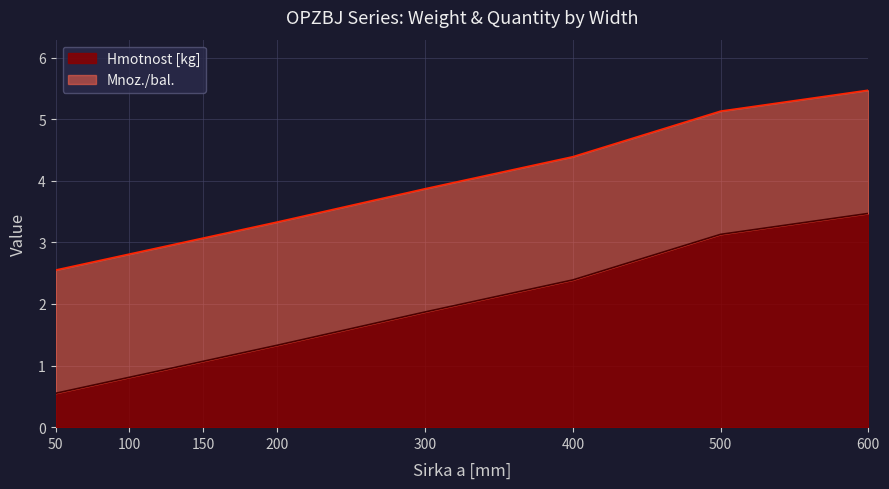

Is it true that the value at 300 is 3.9?

True